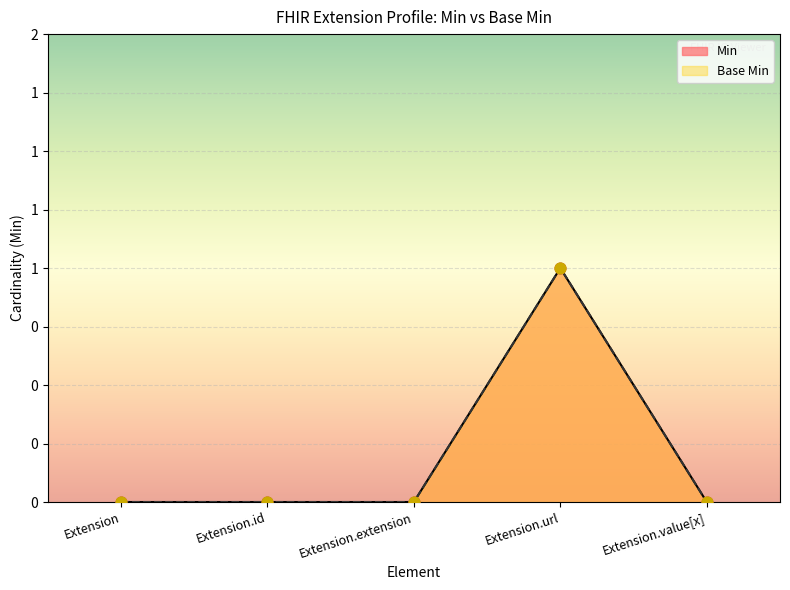

Which series has the largest total across all categories?

Min